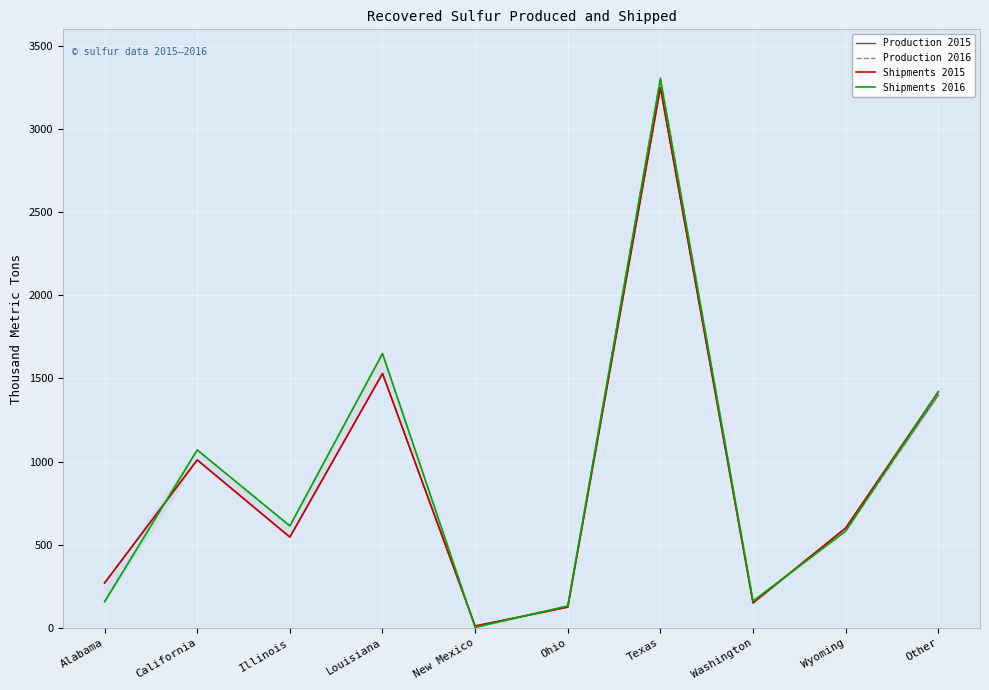

At how many categories does at least one series exceed 2917?

1